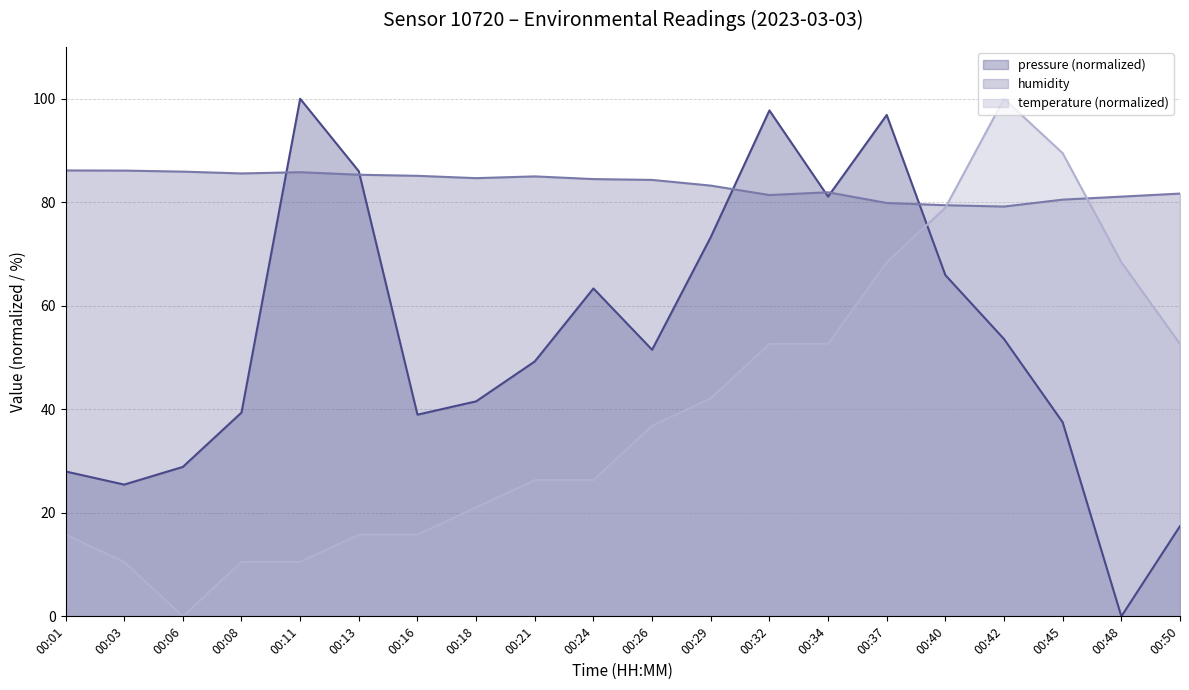

Does the chart display data point markers on the line(s)?

No